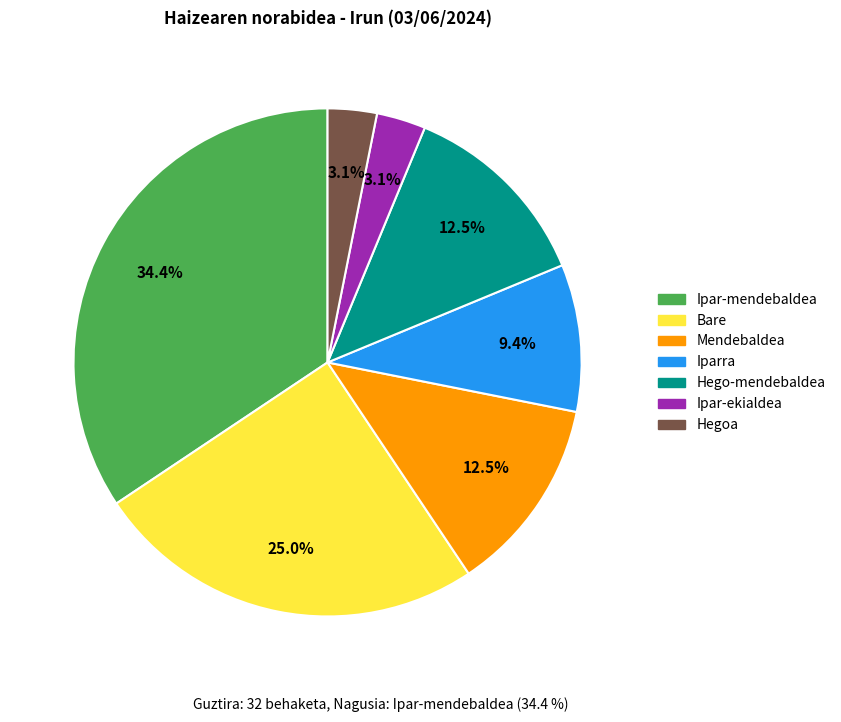

Is there a majority slice in this chart?

No